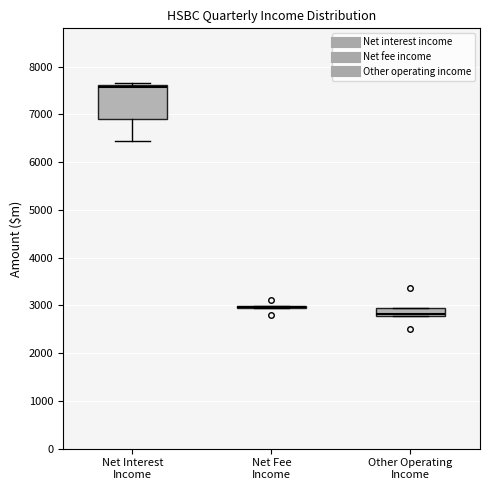

Reading left to right, transcribe this box plot: for each box, give where its median line is, the range the box spans, and where its two whiskers end, as read against the y-axis. The values are not printed on the chart, so give them approximately, as read against the axis.

Net Interest Income: median 7600 (just below the box's upper edge), box 6900 to 7600, whiskers 6500 to 7700
Net Fee Income: box collapsed to a line at 3000, whiskers 2900 to 3000
Other Operating Income: median 2800 (just above the box's lower edge), box 2800 to 3000, whiskers 2800 to 3000